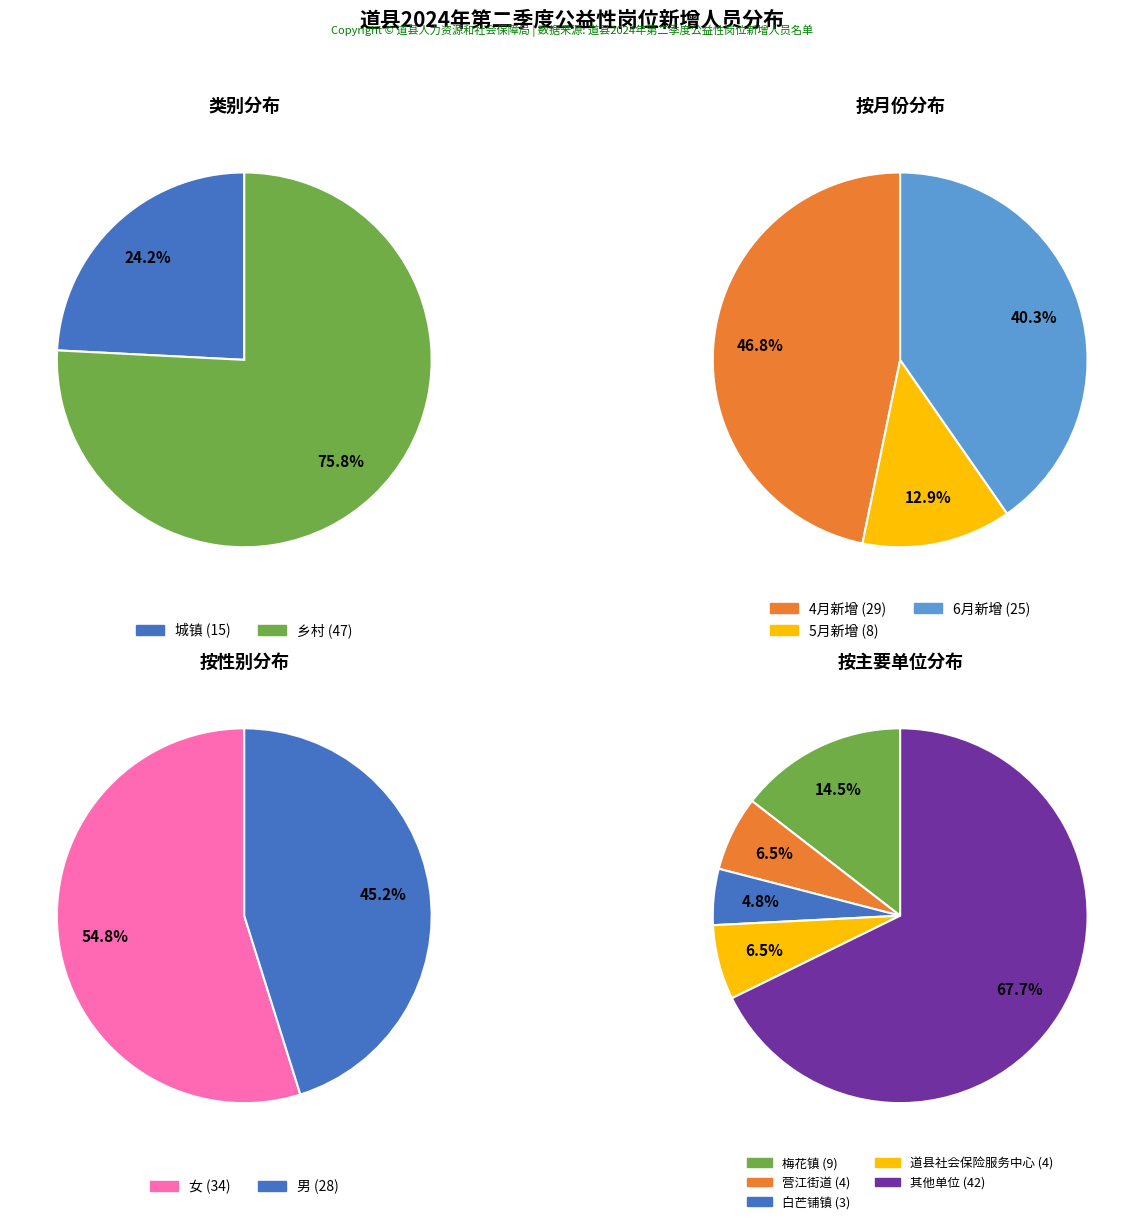

To the nearest percent, what portion does 乡村 represent?

76%